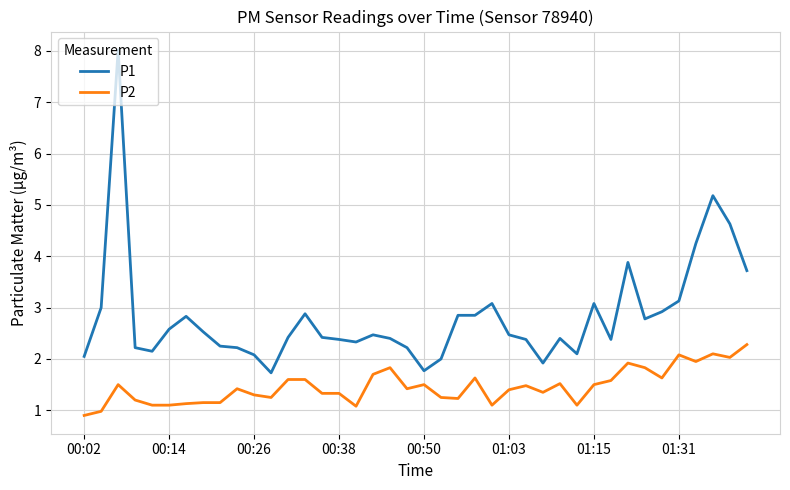

True or false: P2 and P1 cross at least once.

False